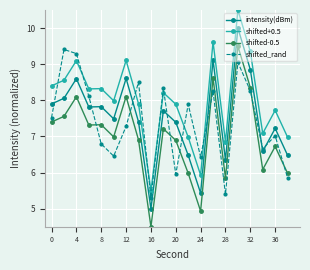

What is the value of the shifted-0.5 point at the 13th from the left?

4.9